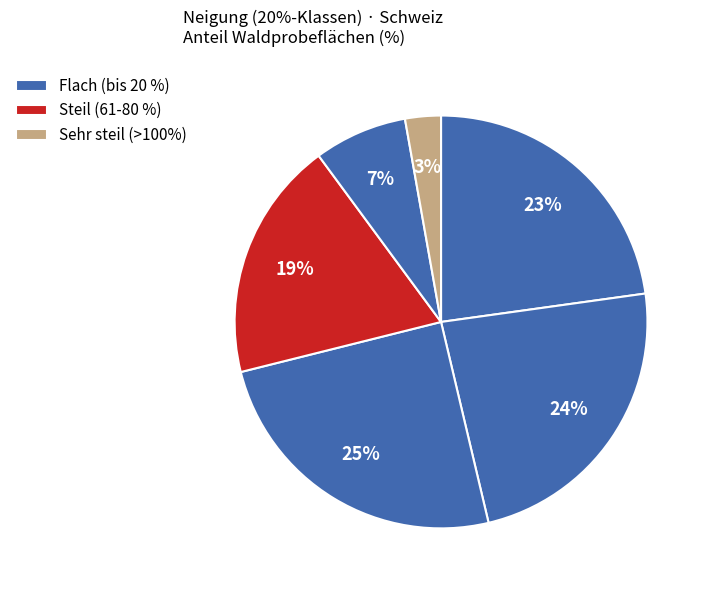

Count the number of slices in the pie.

6